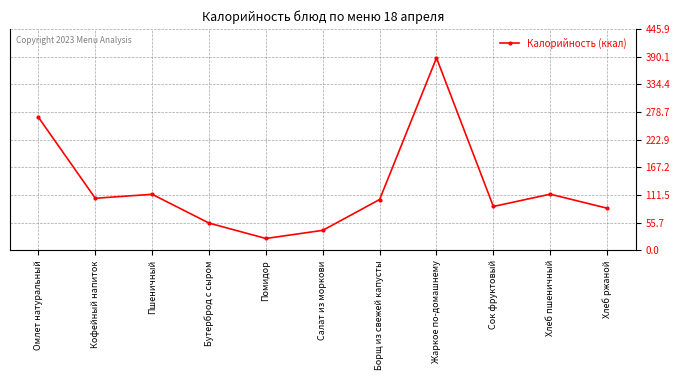

Which category has the lowest value across all series?

Помидор